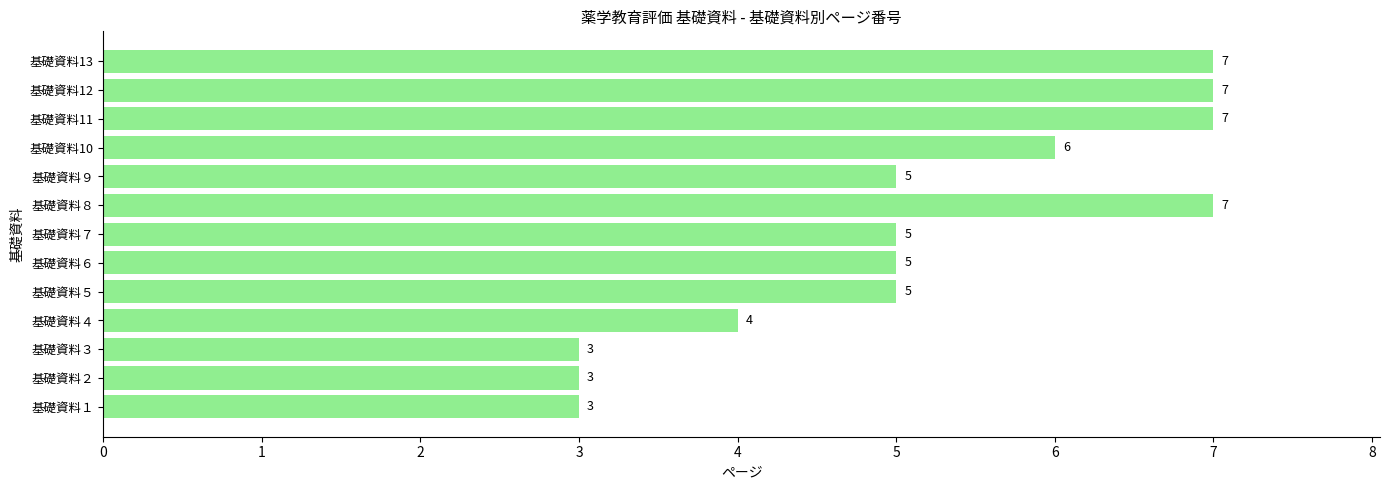

Count the number of categories in the chart.

13